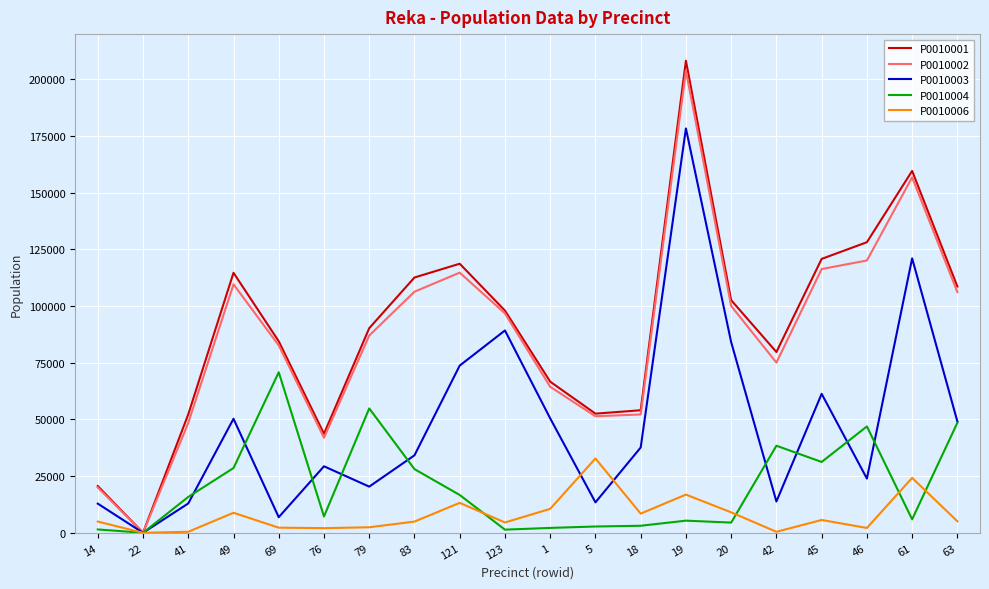

The value of P0010002 at 123 is 96794. True or false?

True